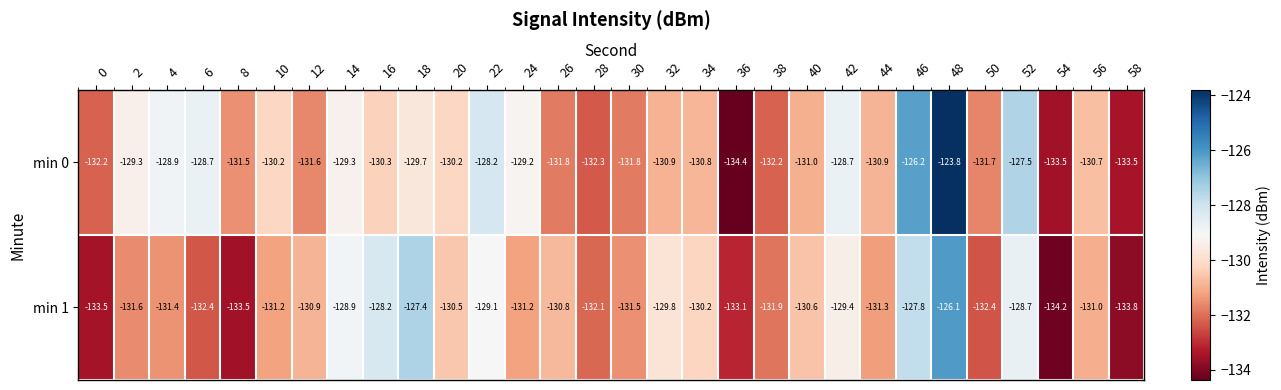

What is the smallest value displayed?

-134.4